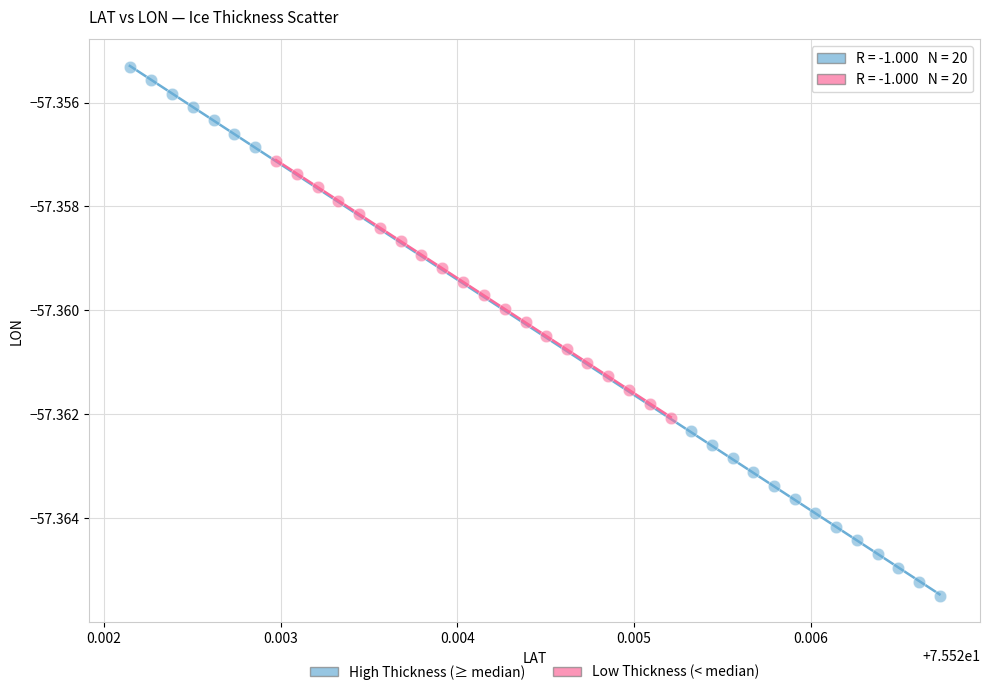

Which series reaches the maximum Y coordinate?

High Thickness (≥ median)